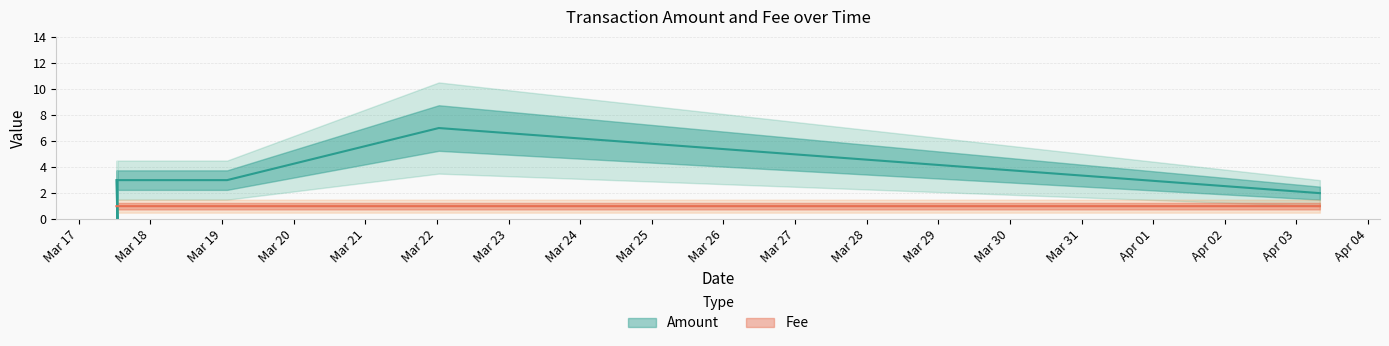

What is the label of the 5th point from the left?

2017-03-17 12:58:22